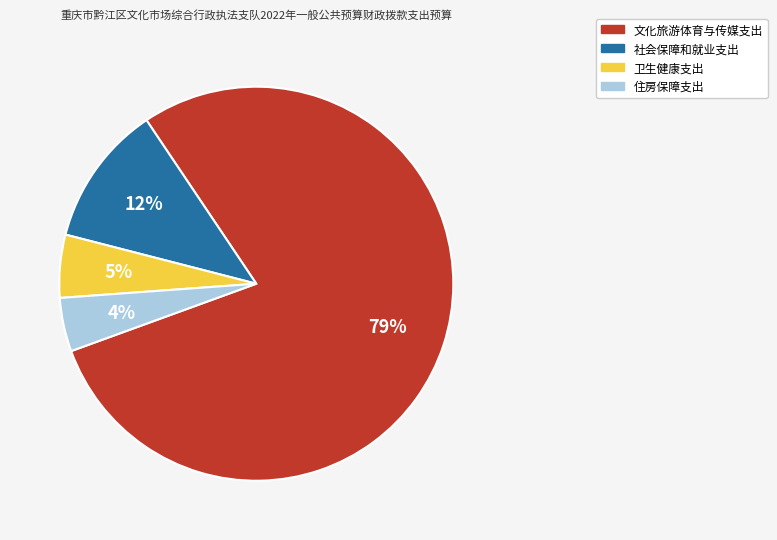

Is there any slice that represents more than half of the pie?

Yes